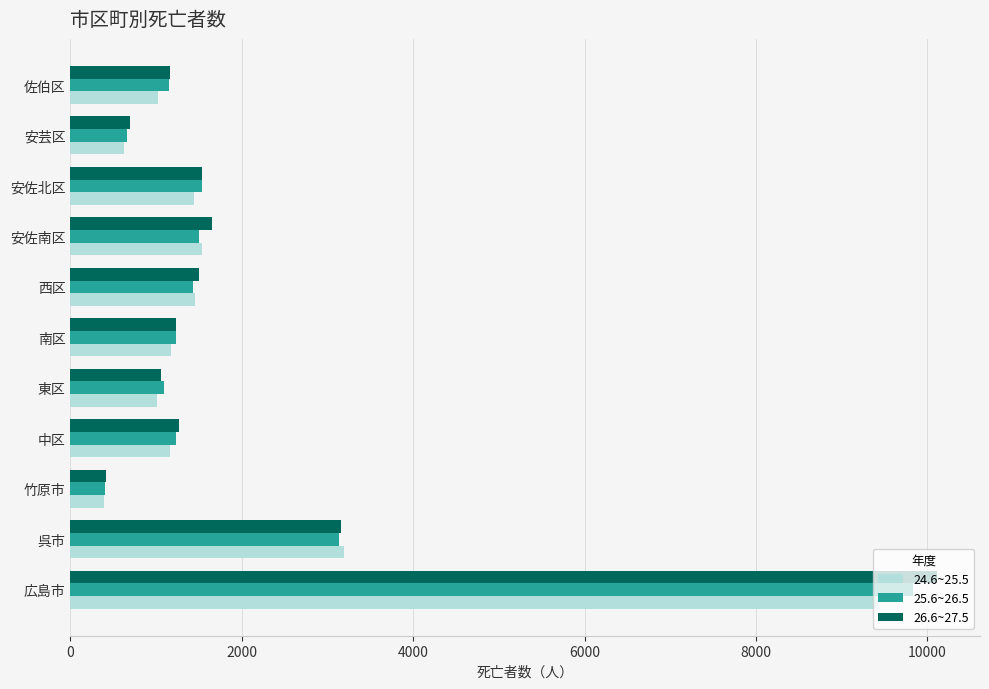

Where is 26.6~27.5 nearest to the value 5261?

呉市